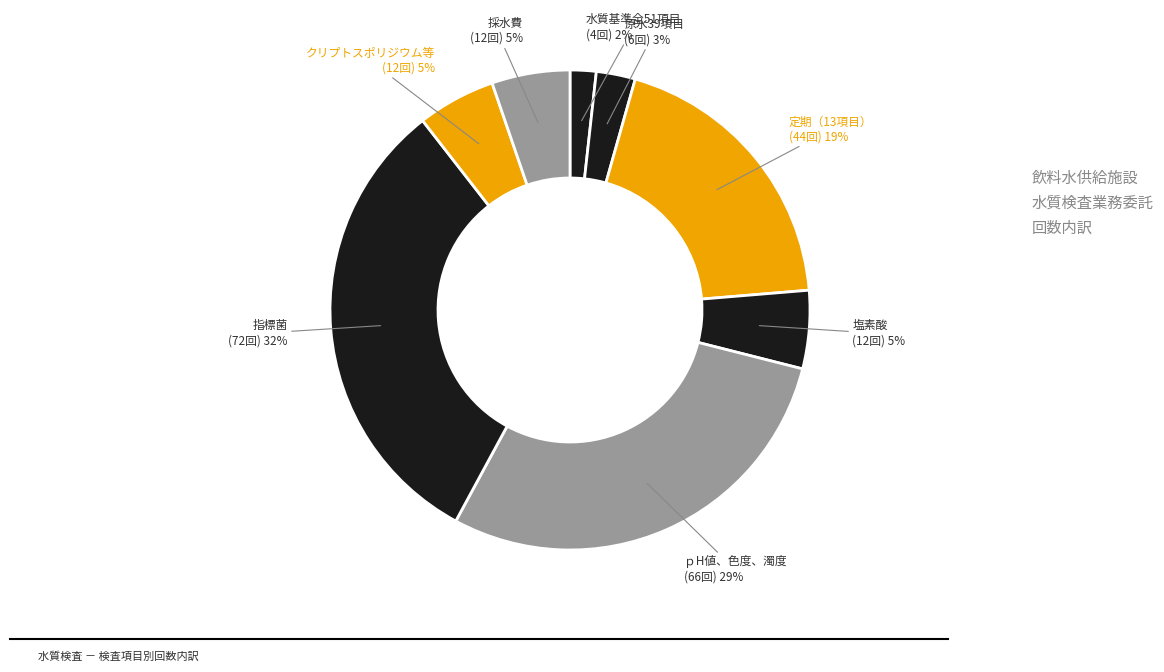

Which has a higher value, 塩素酸 or 指標菌?

指標菌